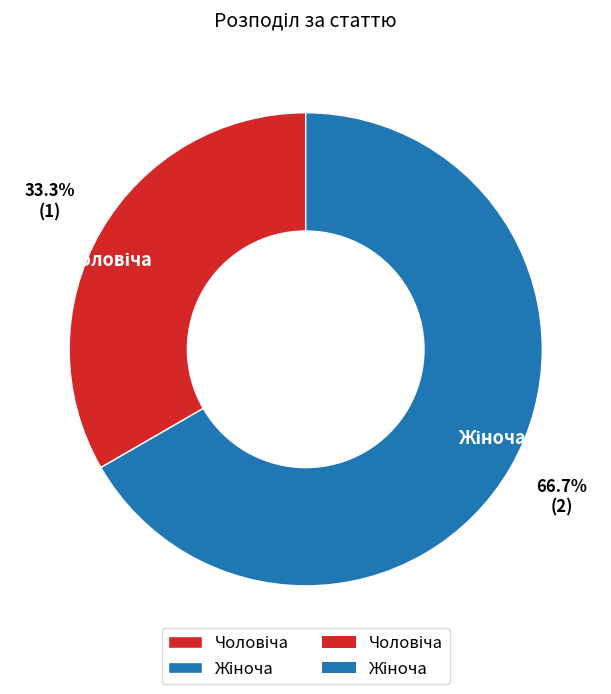

Is there any slice that represents more than half of the pie?

Yes